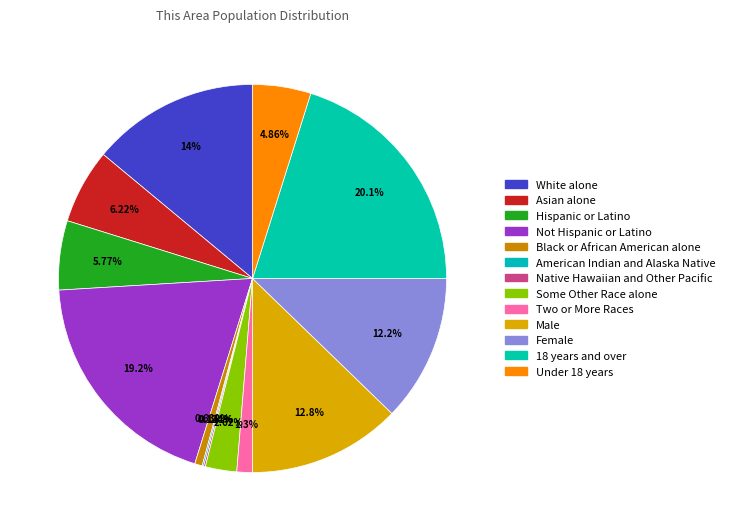

Rank the categories by value from highest to lowest.

18 years and over, Not Hispanic or Latino, White alone, Male, Female, Asian alone, Hispanic or Latino, Under 18 years, Some Other Race alone, Two or More Races, Black or African American alone, Native Hawaiian and Other Pacific, American Indian and Alaska Native